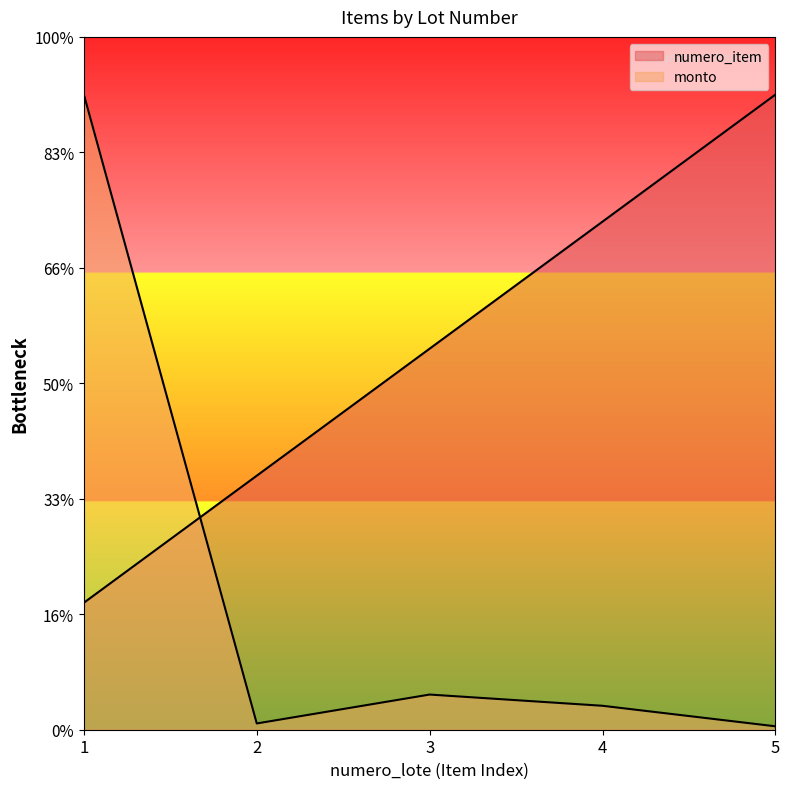

What is the sum of all monto values?

6.1